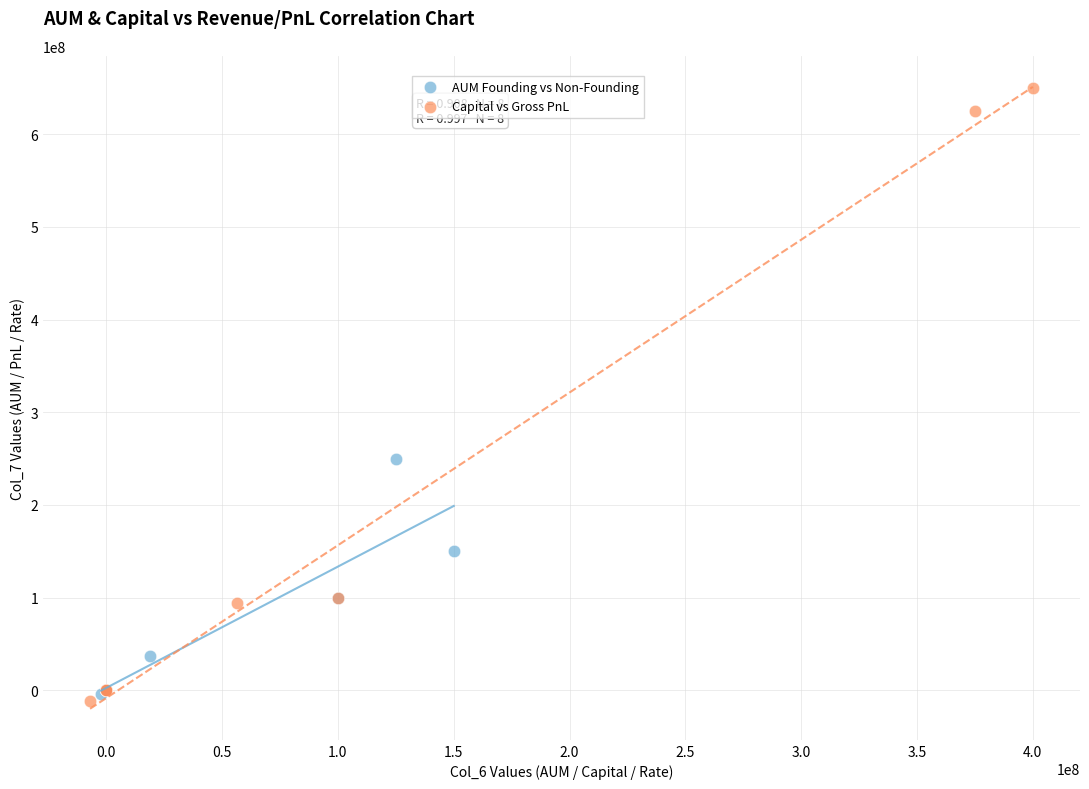

Which series contains the lowest Y value?

Capital vs Gross PnL